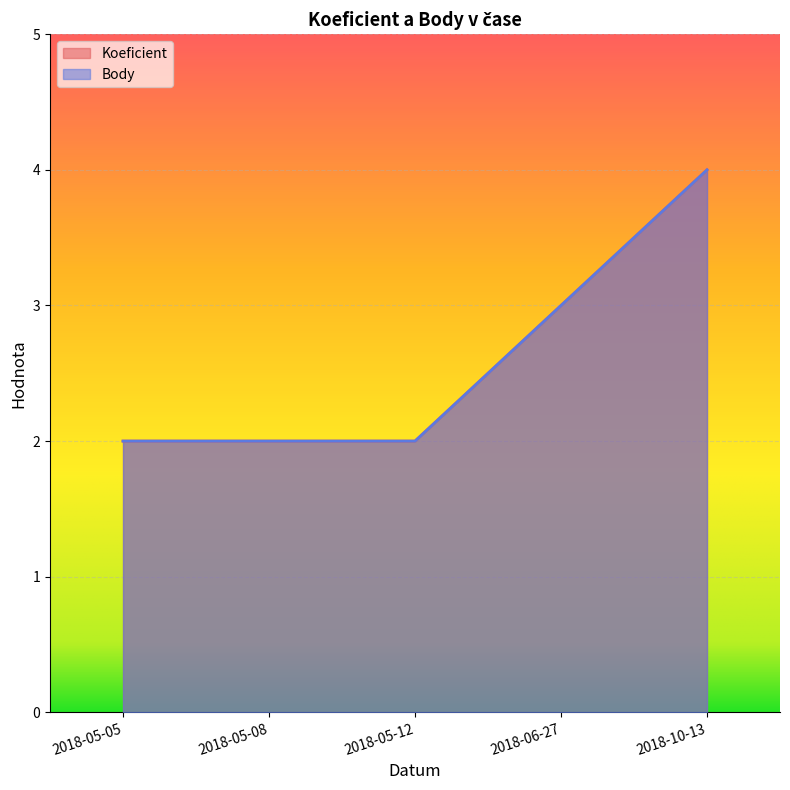

How many categories are shown in the chart?

5